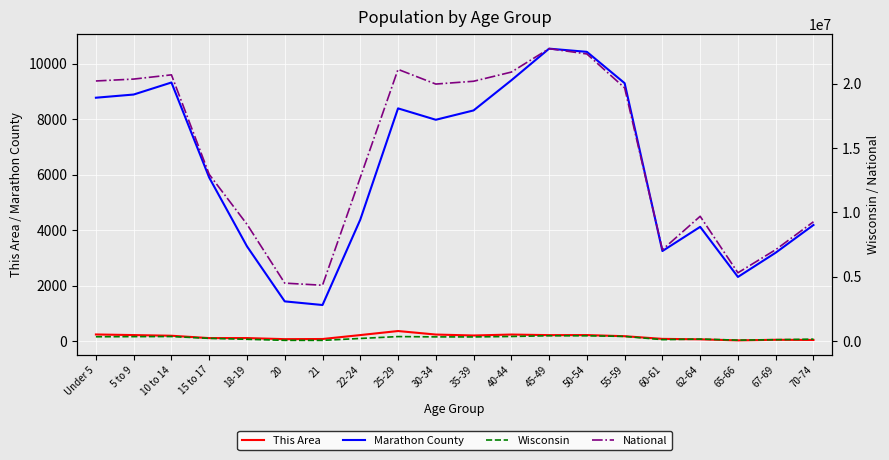

True or false: National and Marathon County cross at least once.

False